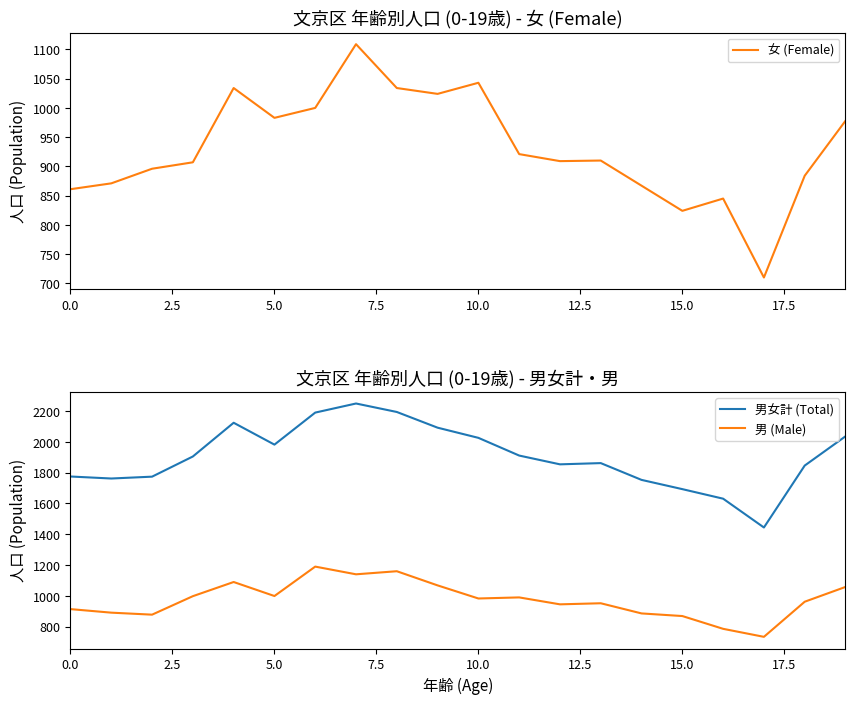

True or false: 男女計 (Total) has a value of 2657 at 0.0.

False